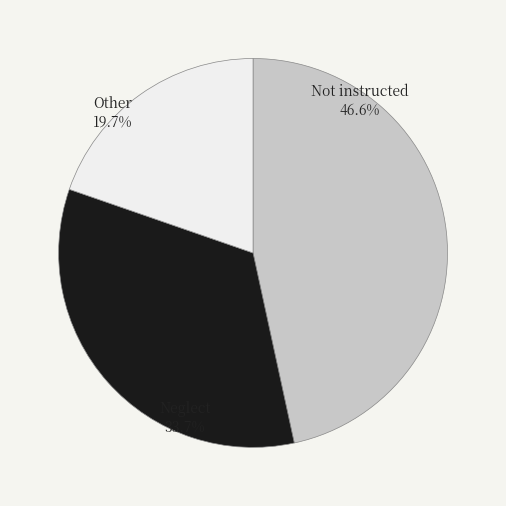

Does Other account for over 50% of the chart?

No